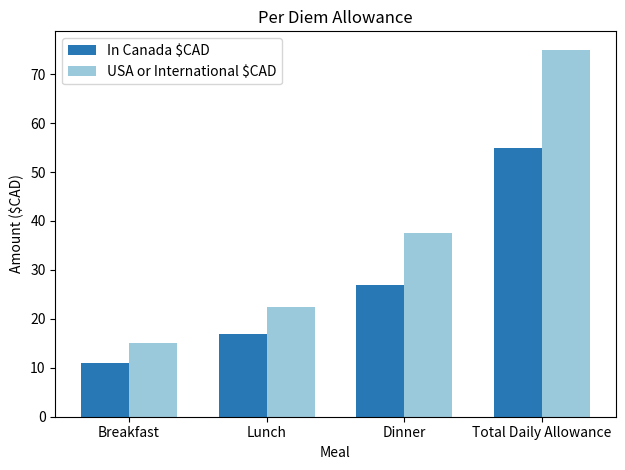

What are all the series names shown in the legend?

In Canada $CAD, USA or International $CAD